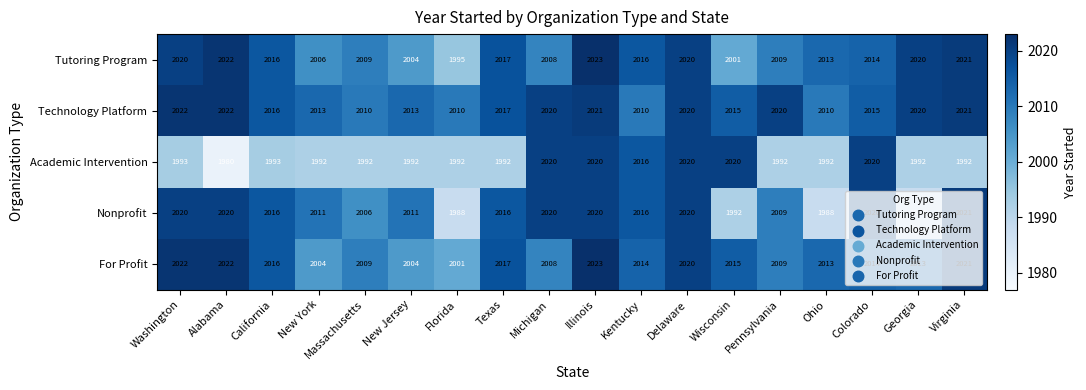

What is the difference between the maximum and minimum values in the Technology Platform series?

12